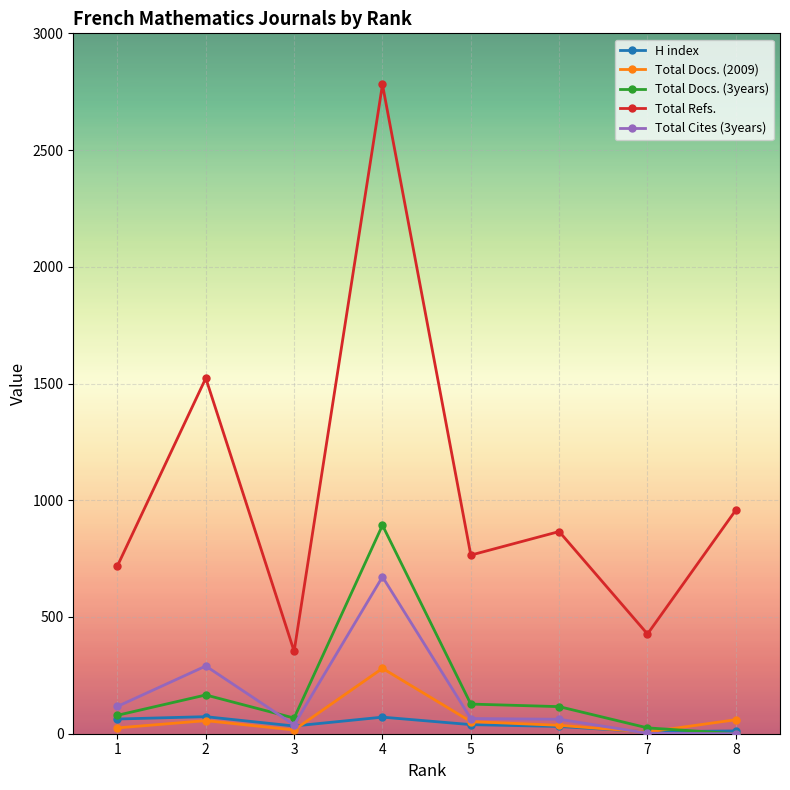

Is the value of Total Docs. (3years) at 5 greater than the value of Total Cites (3years) at 4?

No